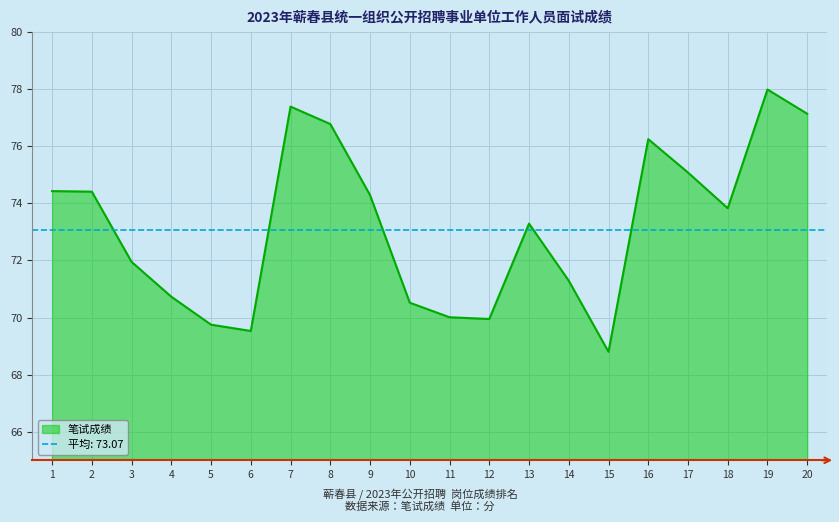

Where is the first local maximum?

7